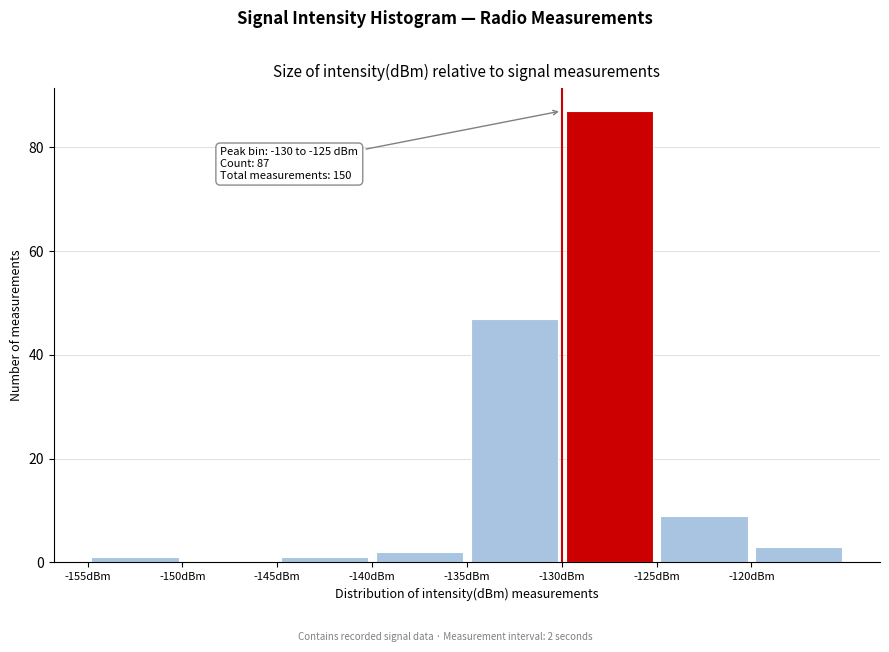

Which range on the x-axis has the tallest bar?

-130 to -125